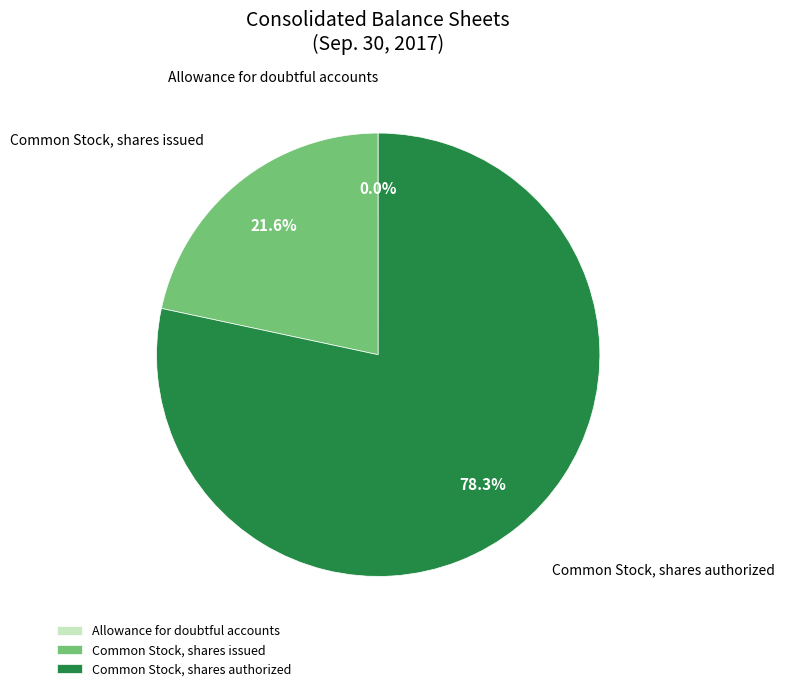

Approximately how many times larger is the value at Common Stock, shares authorized compared to Common Stock, shares issued?

3.6